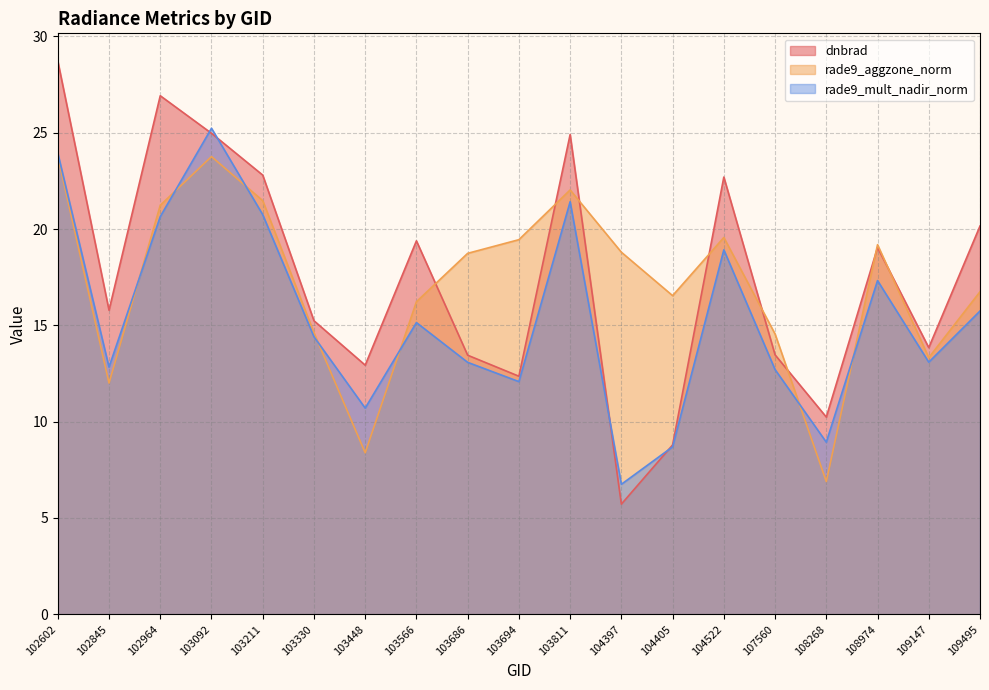

Which category has the lowest value in the rade9_mult_nadir_norm series?

104397